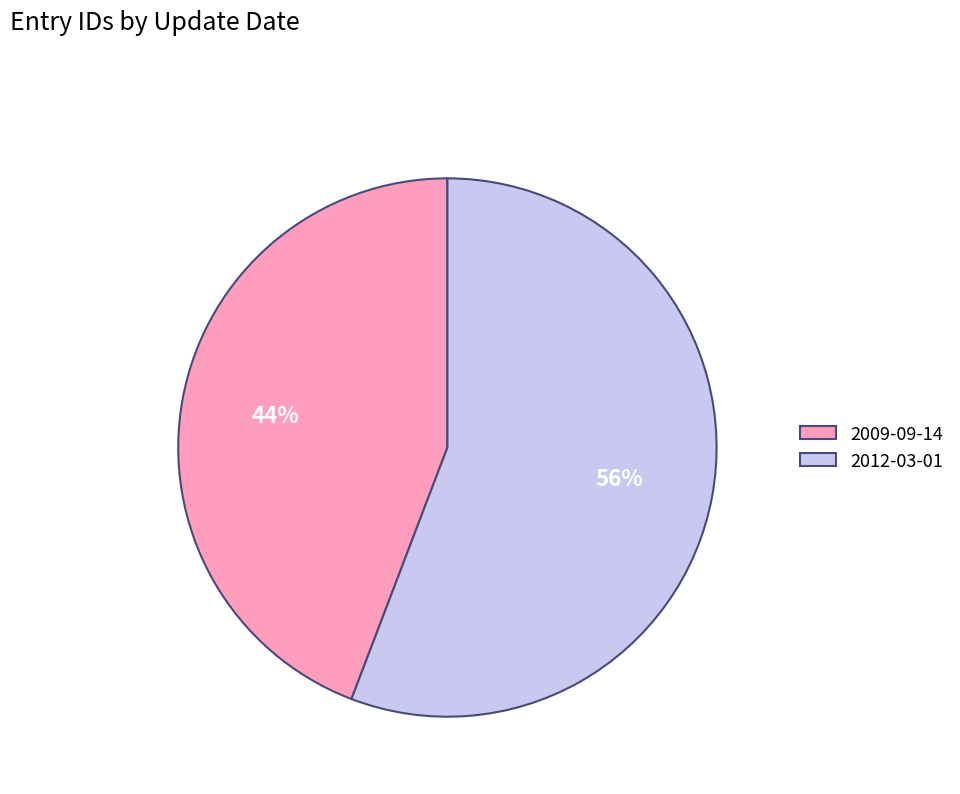

Do 2012-03-01 and 2009-09-14 together represent more than half of the pie?

Yes